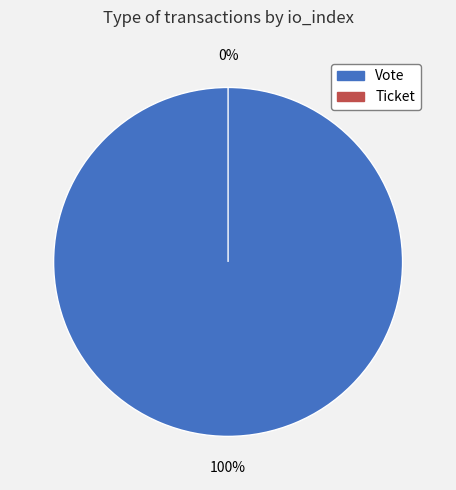

What is the change in value from Vote to Ticket?

-1